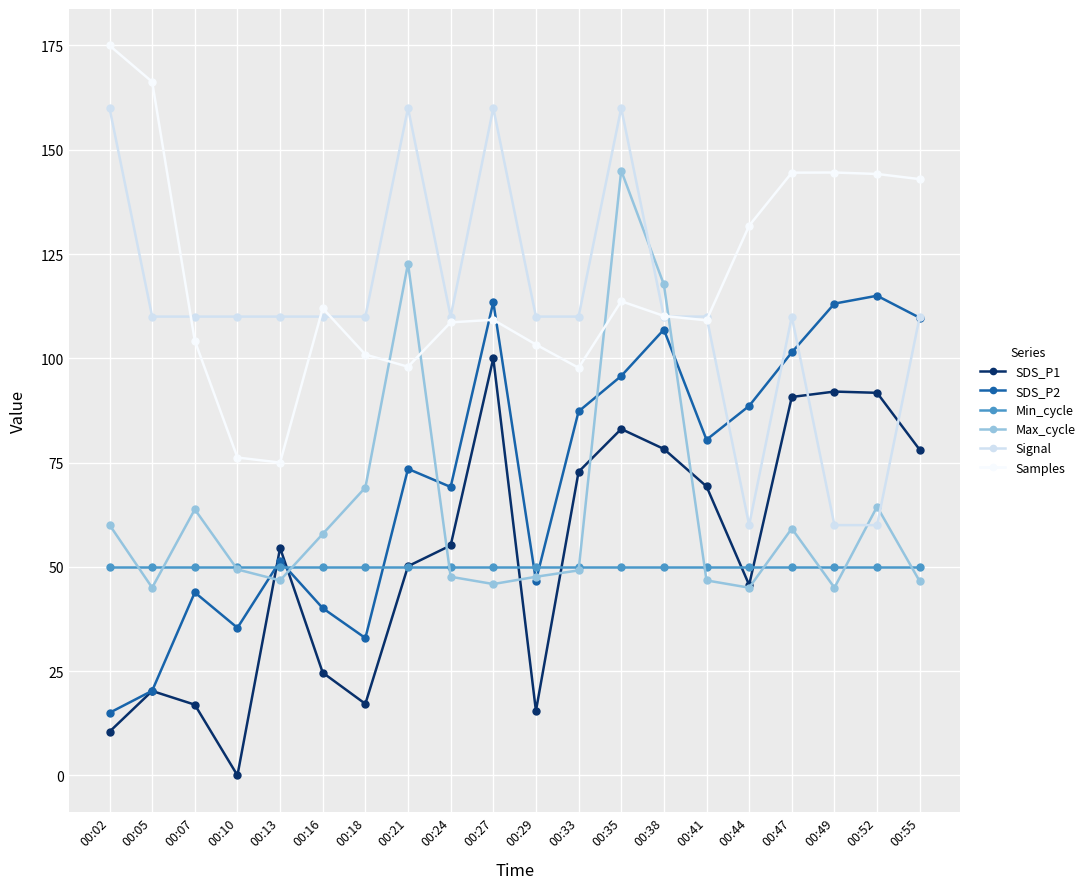

At which label does SDS_P2 reach its minimum?

00:02